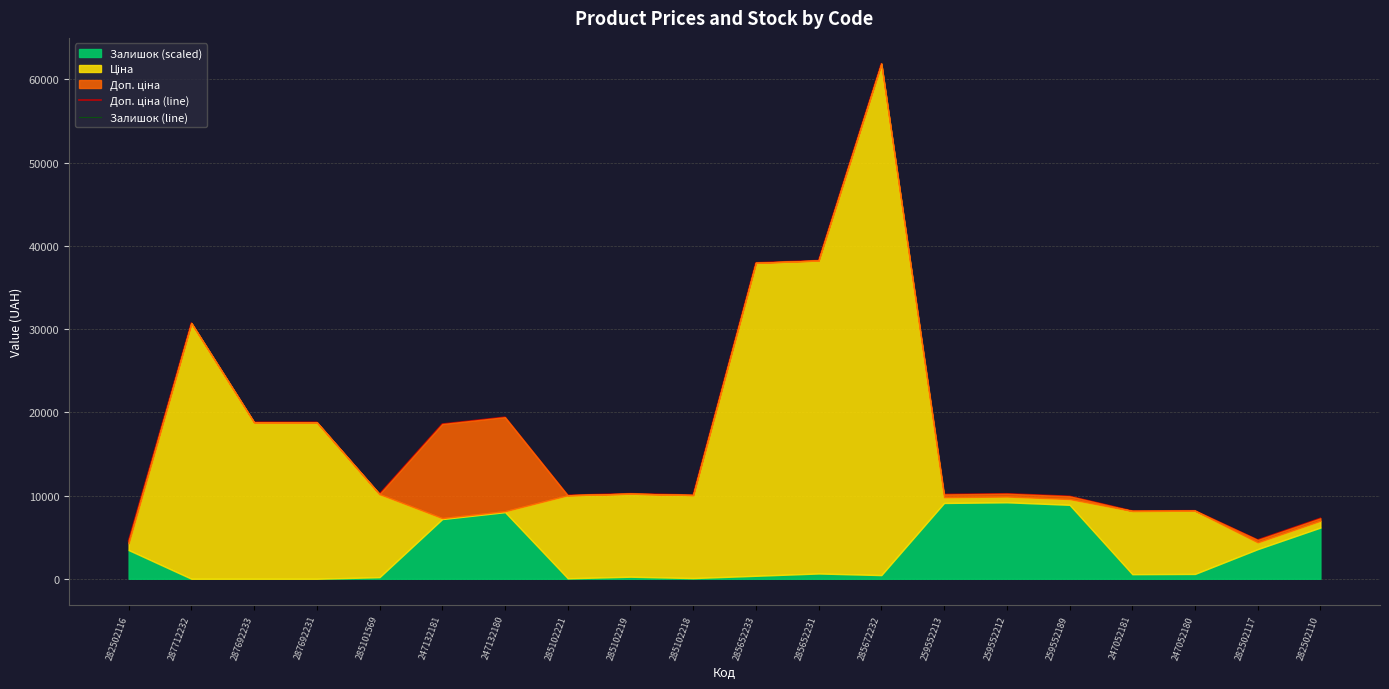

Reading left to right, transcribe all the data shown in this chart.

Доп. ціна (line): 4557.9	30717.1	18796.8	18796.8	10168.1	18583.5	19411.2	10030.2	10223.3	10057.8	37952.3	38228.2	61875.7	10129.4	10212.2	9908.7	8148.3	8175.9	4668.3	7261.8
Залишок (line): 3448.8	0.0	0.0	0.0	193.1	7173.5	8001.2	55.2	248.3	82.8	358.7	634.6	441.4	9104.8	9187.5	8884.1	551.8	579.4	3559.1	6152.6